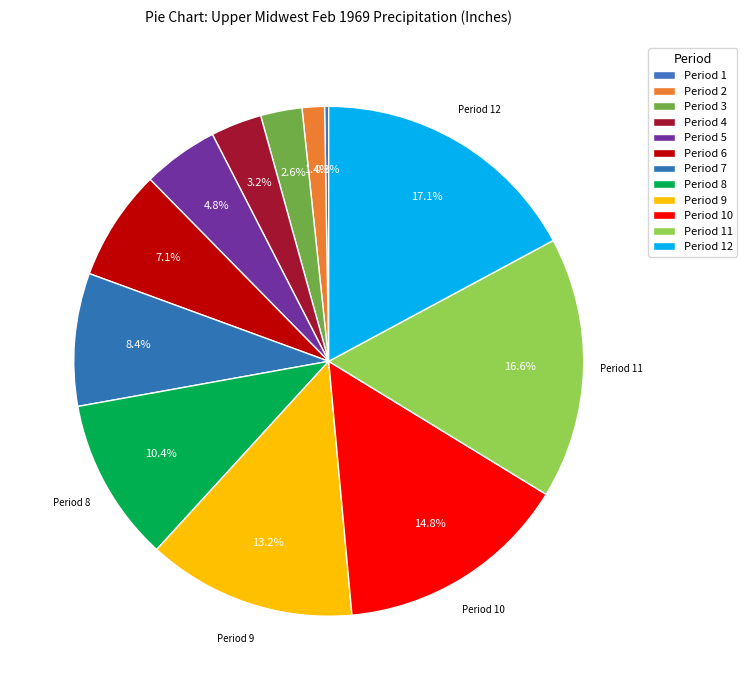

Is the sum of Period 4 and Period 1 greater than half?

No